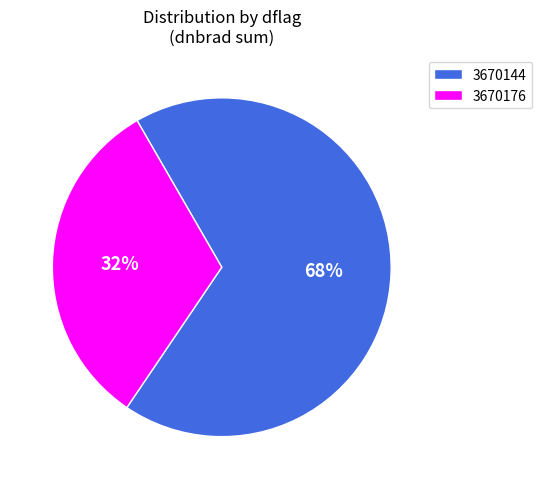

Which category has the biggest portion of the pie?

3670144